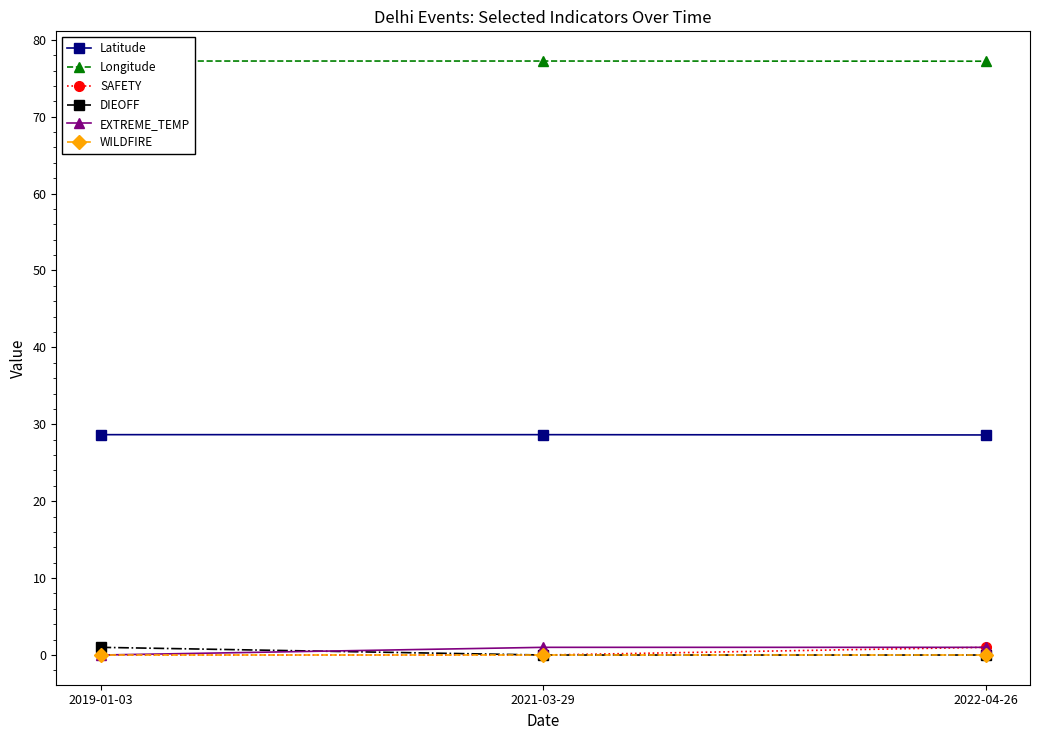

How many data points in SAFETY are above 0?

1